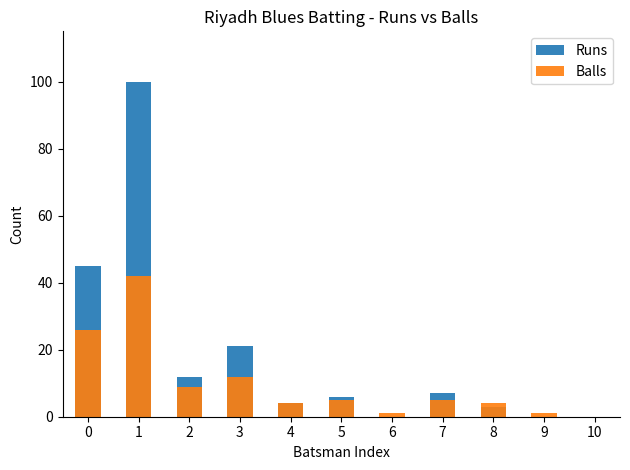

Count the number of categories in the chart.

11